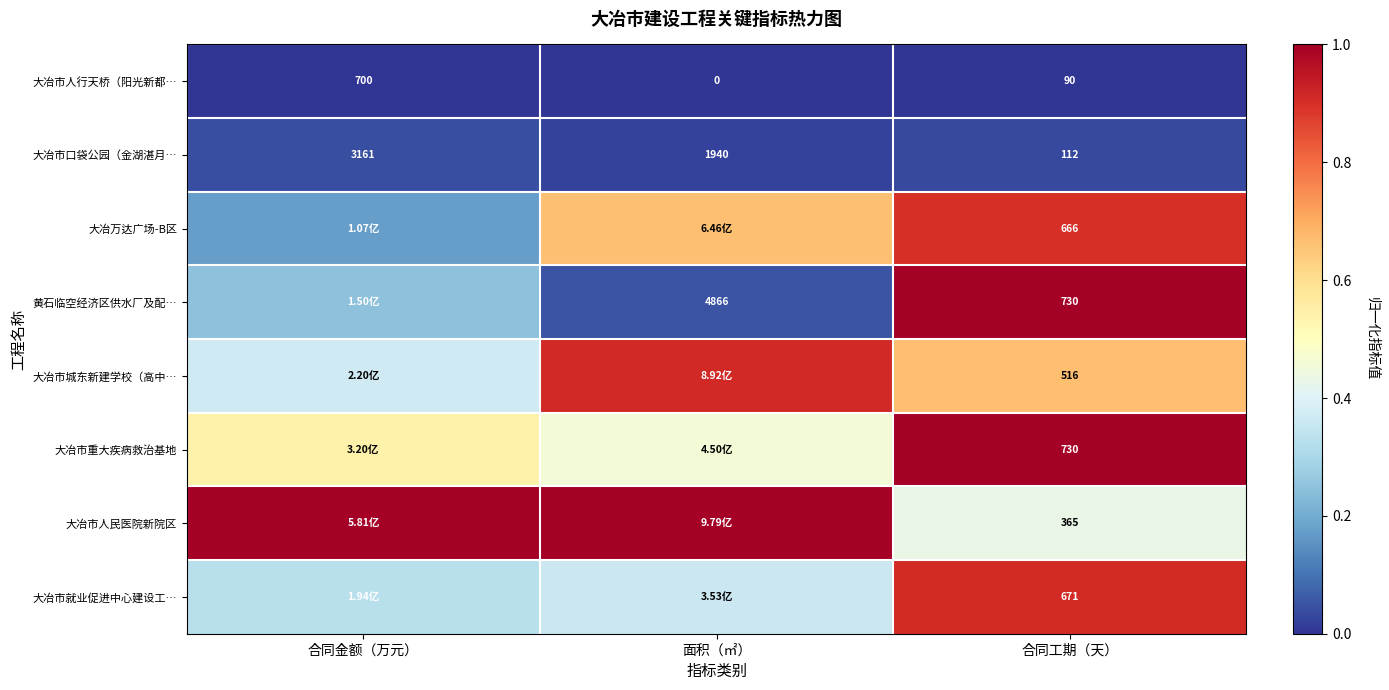

Which category has the highest value in the 大冶市口袋公园（金湖湛月… series?

合同金额（万元）